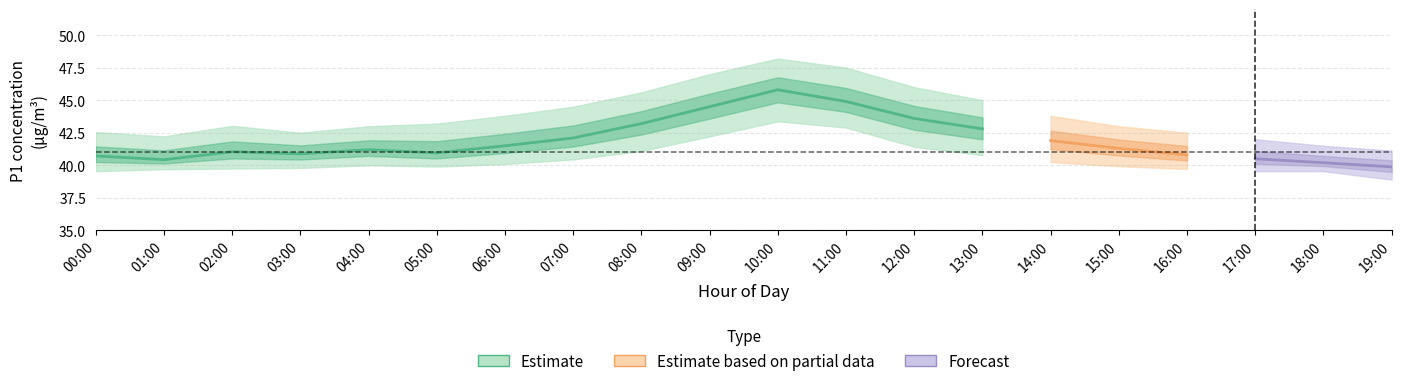

True or false: P1_upper and P1 intersect in this chart.

False